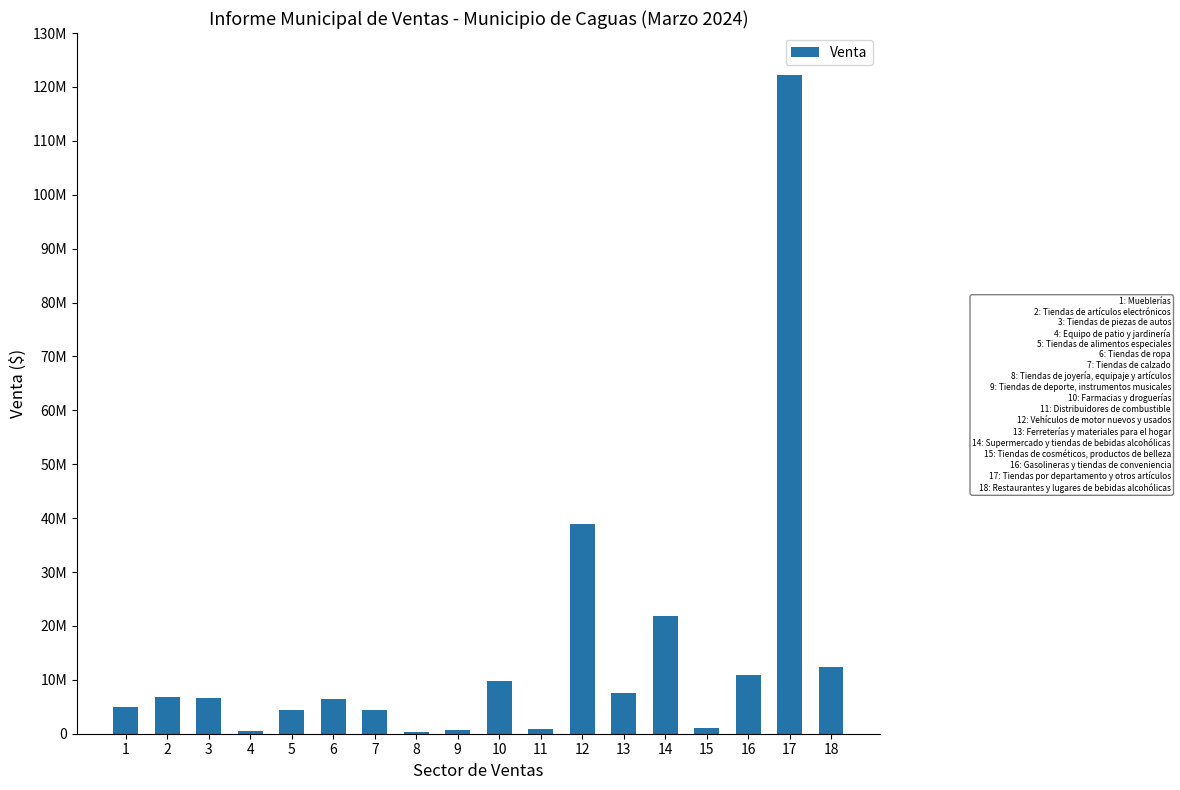

What is the difference between the second highest and minimum values?

38671651.3